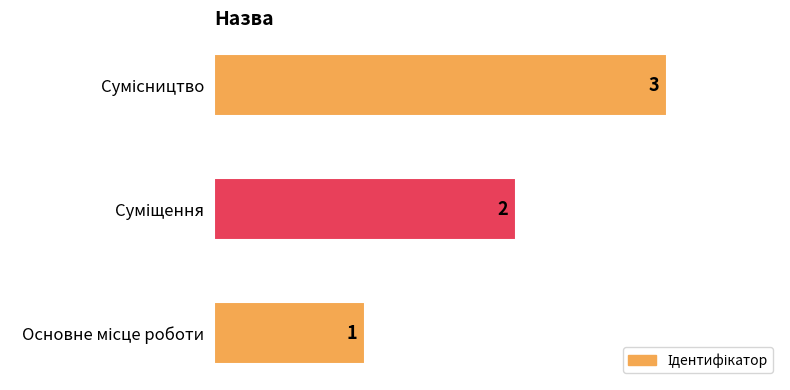

Count the values in the range 1 to 3.

3